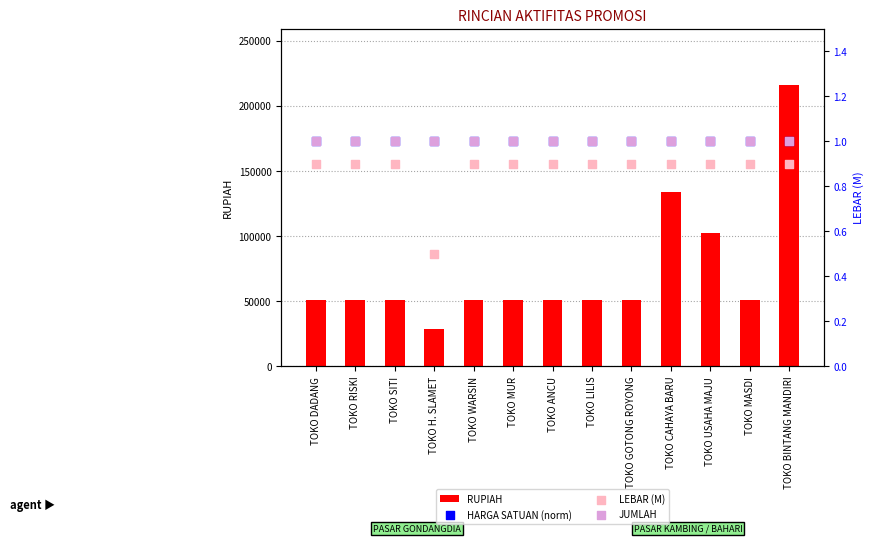

Which series has the widest spread of Y values?

RUPIAH